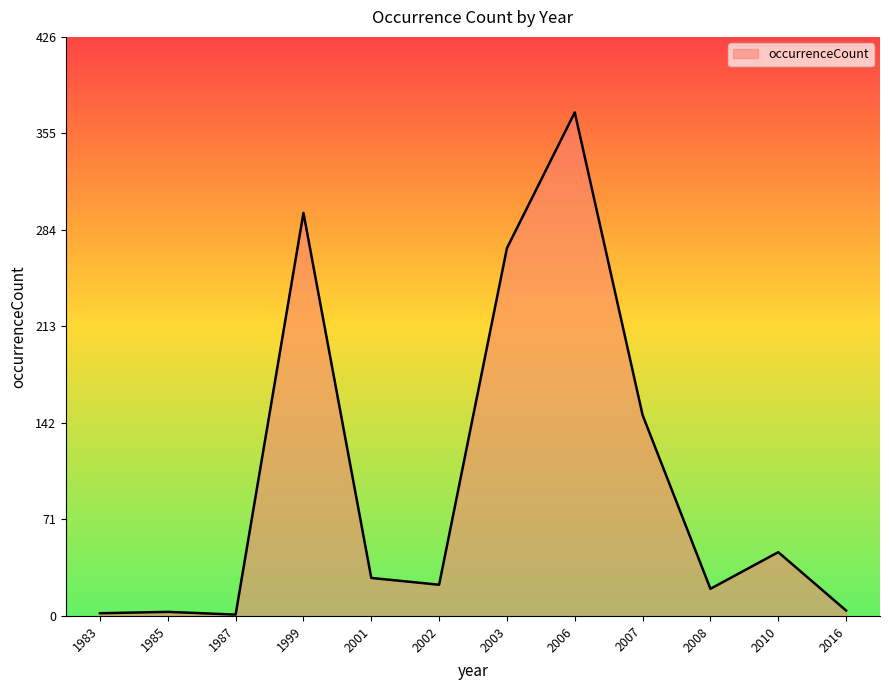

How many lines are shown in the chart?

1